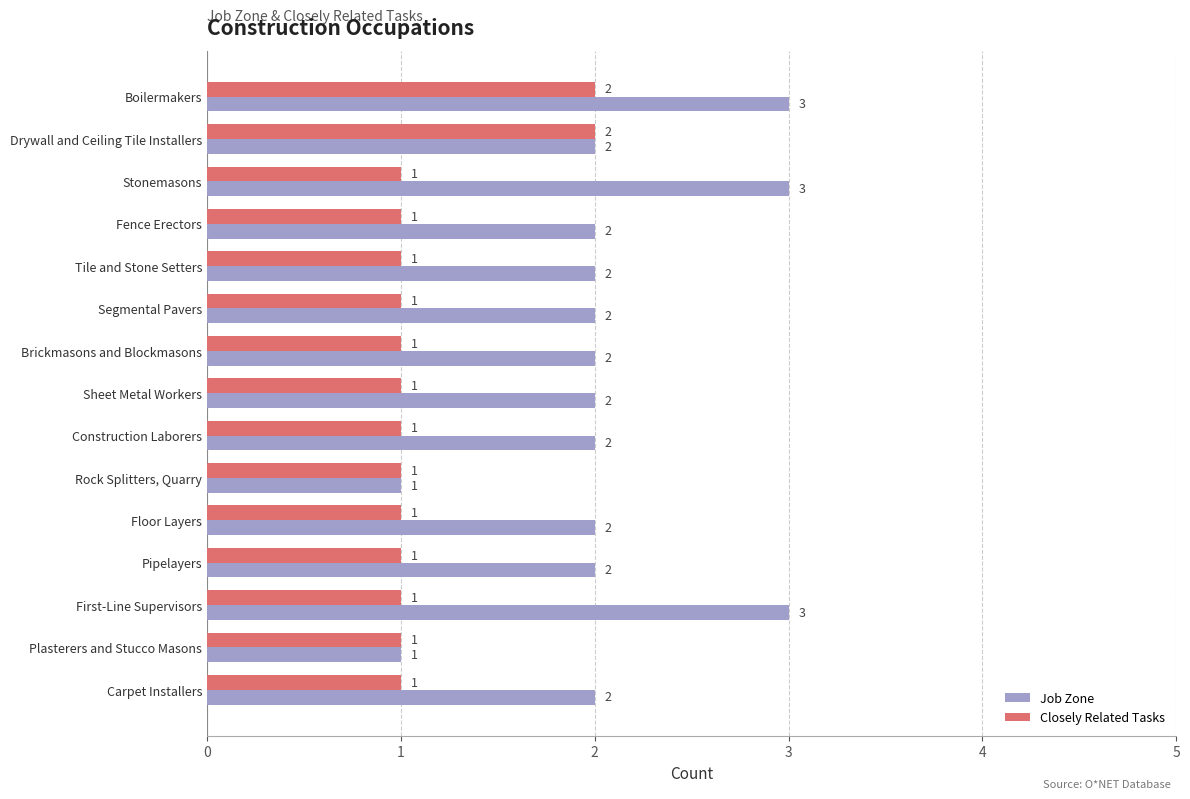

Between Drywall and Ceiling Tile Installers and Fence Erectors, which series saw the biggest shift?

Closely Related Tasks